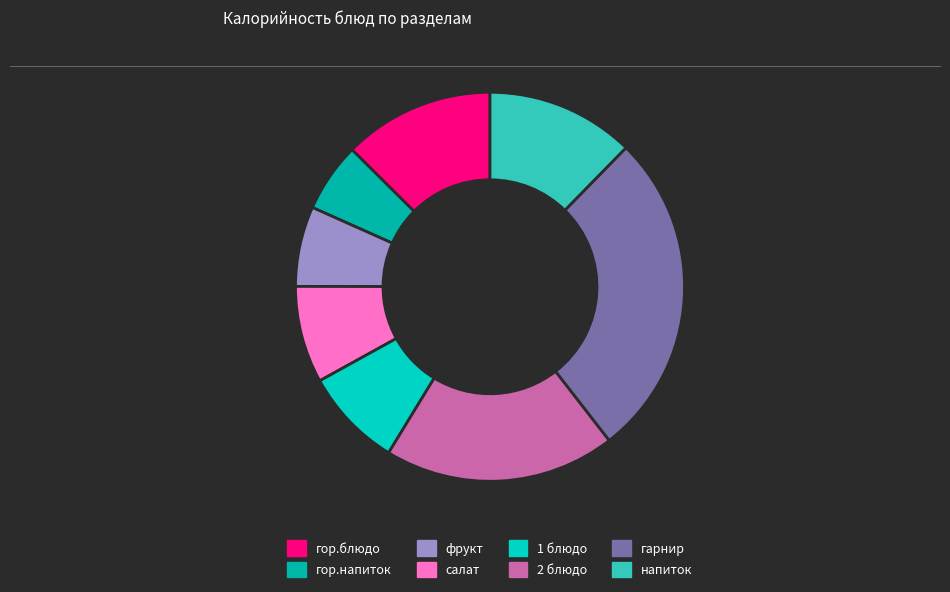

Does гор.напиток account for over 50% of the chart?

No